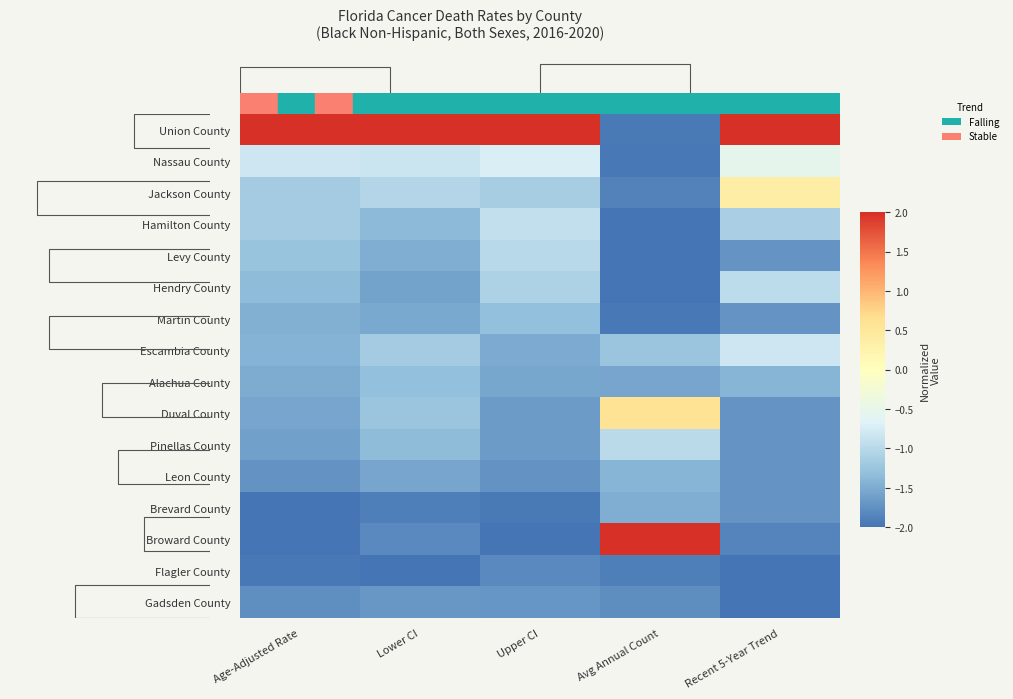

At which category is the sum across all series the highest?

Recent 5-Year Trend